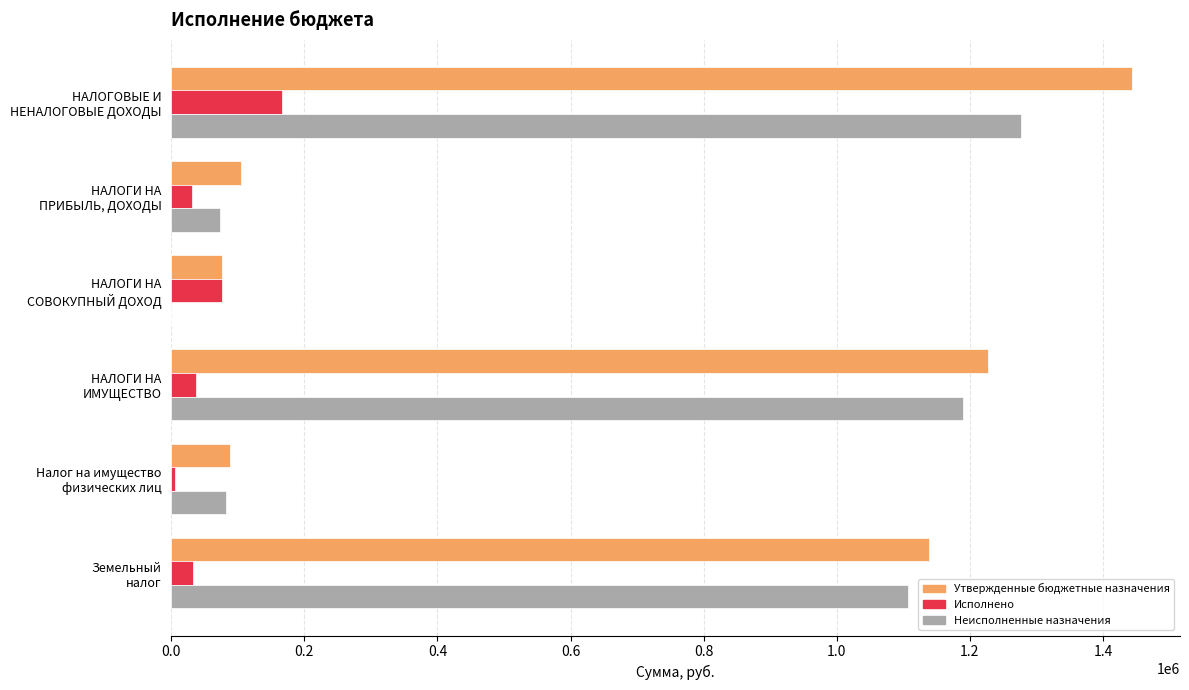

What is the greatest value displayed?

1443600.4